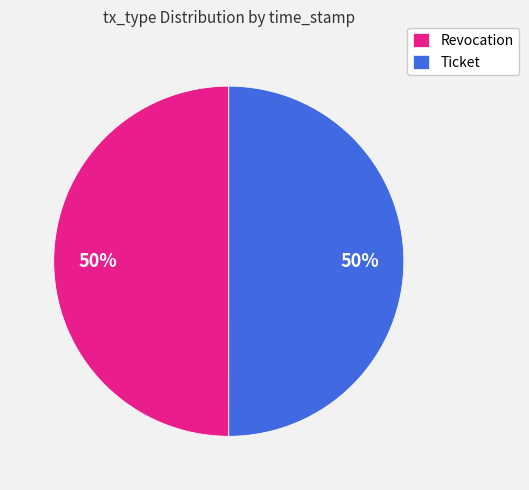

Is it true that Ticket is 58% of the pie?

False